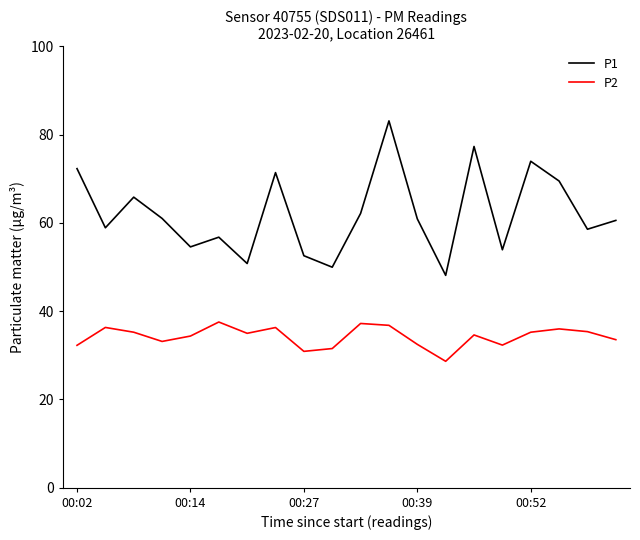

Which series has the widest spread of values?

P1